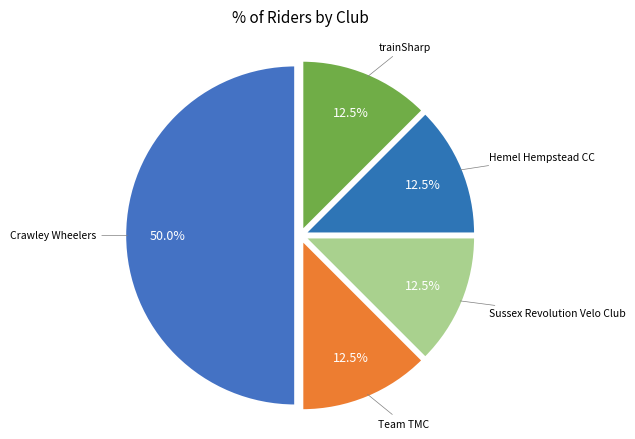

Rank the categories by value from lowest to highest.

Team TMC, Sussex Revolution Velo Club, Hemel Hempstead CC, trainSharp, Crawley Wheelers